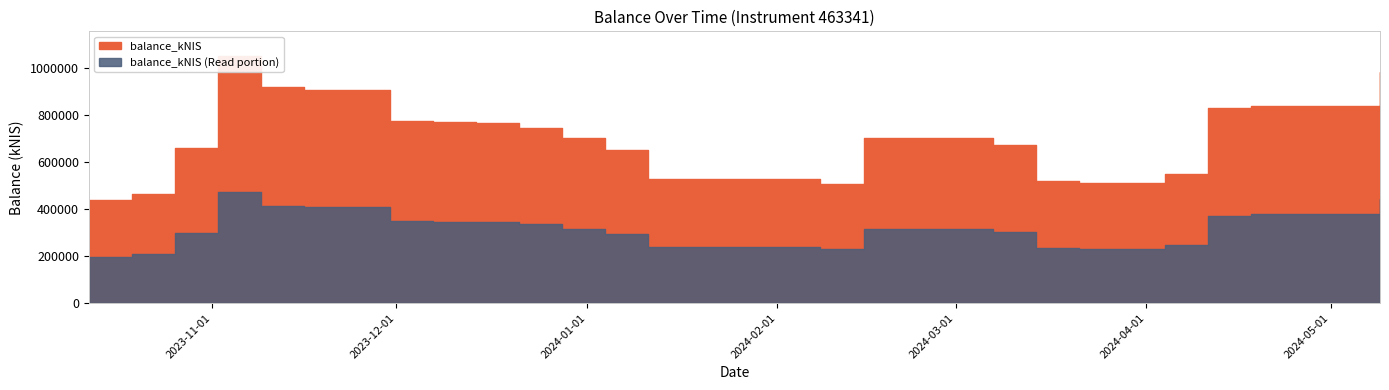

The value at 2024-04-11 is 1171091.3. True or false?

False